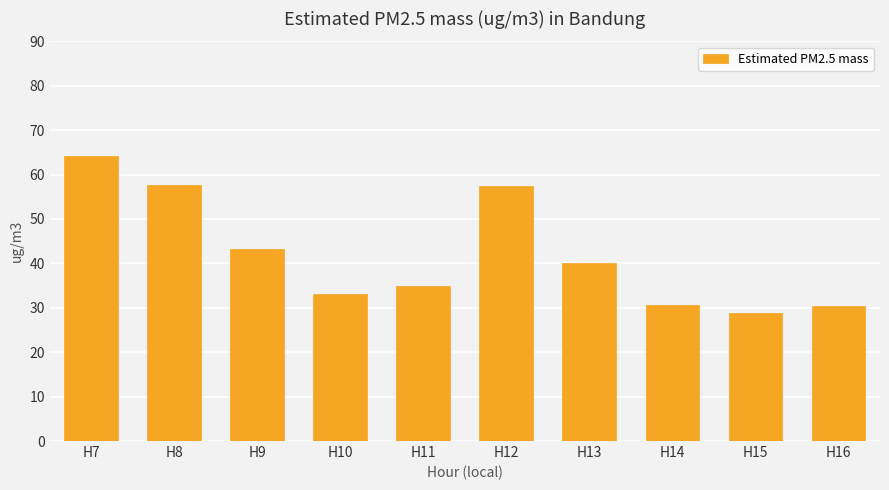

How many categories are shown in the chart?

10